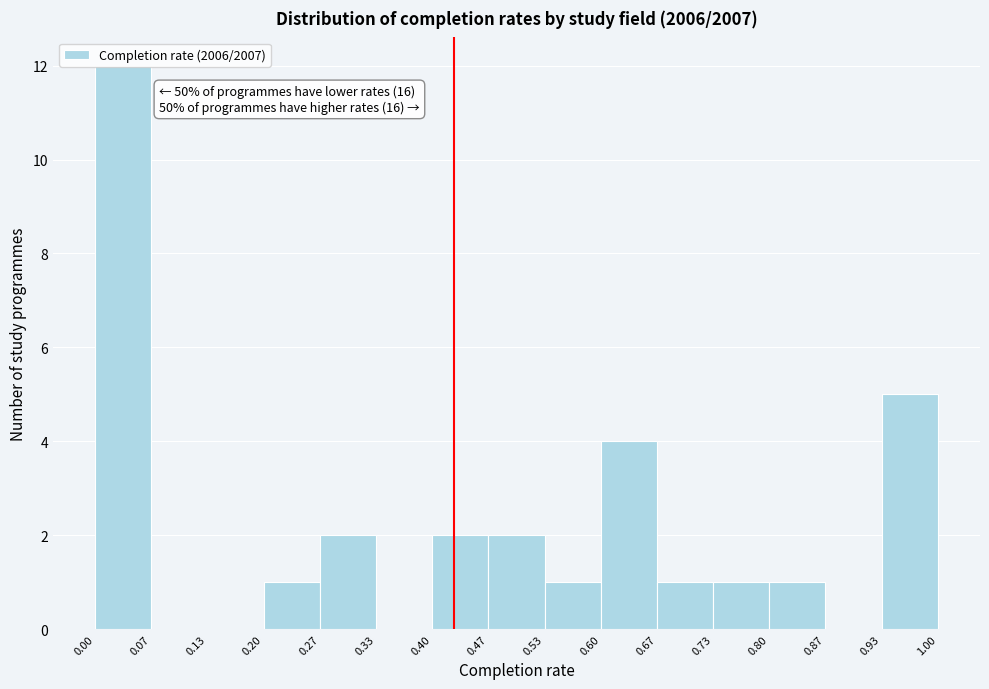

Which range on the x-axis has the tallest bar?

0.00 to 0.07